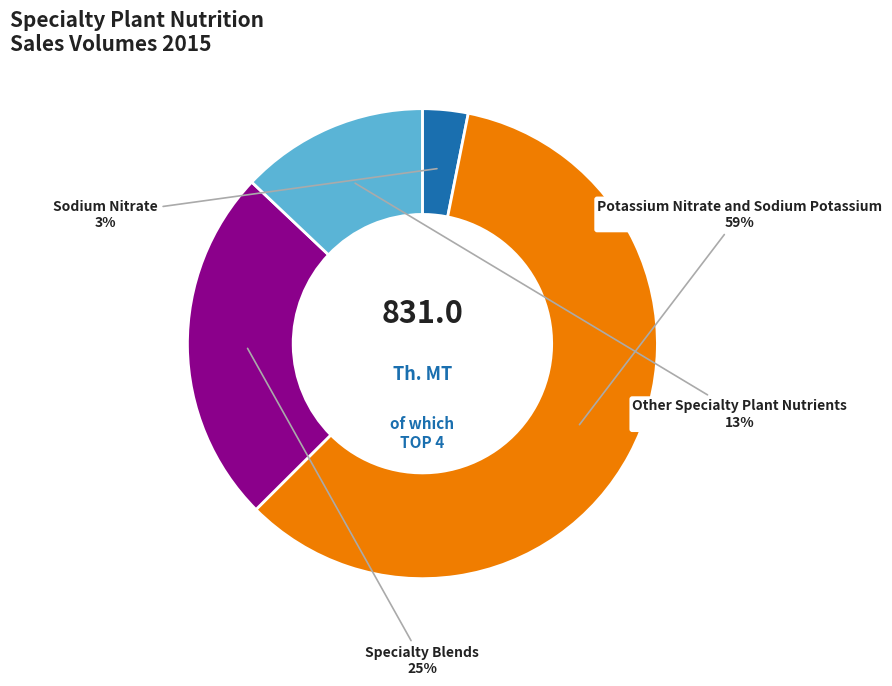

Which category has the smallest portion of the pie?

Sodium Nitrate